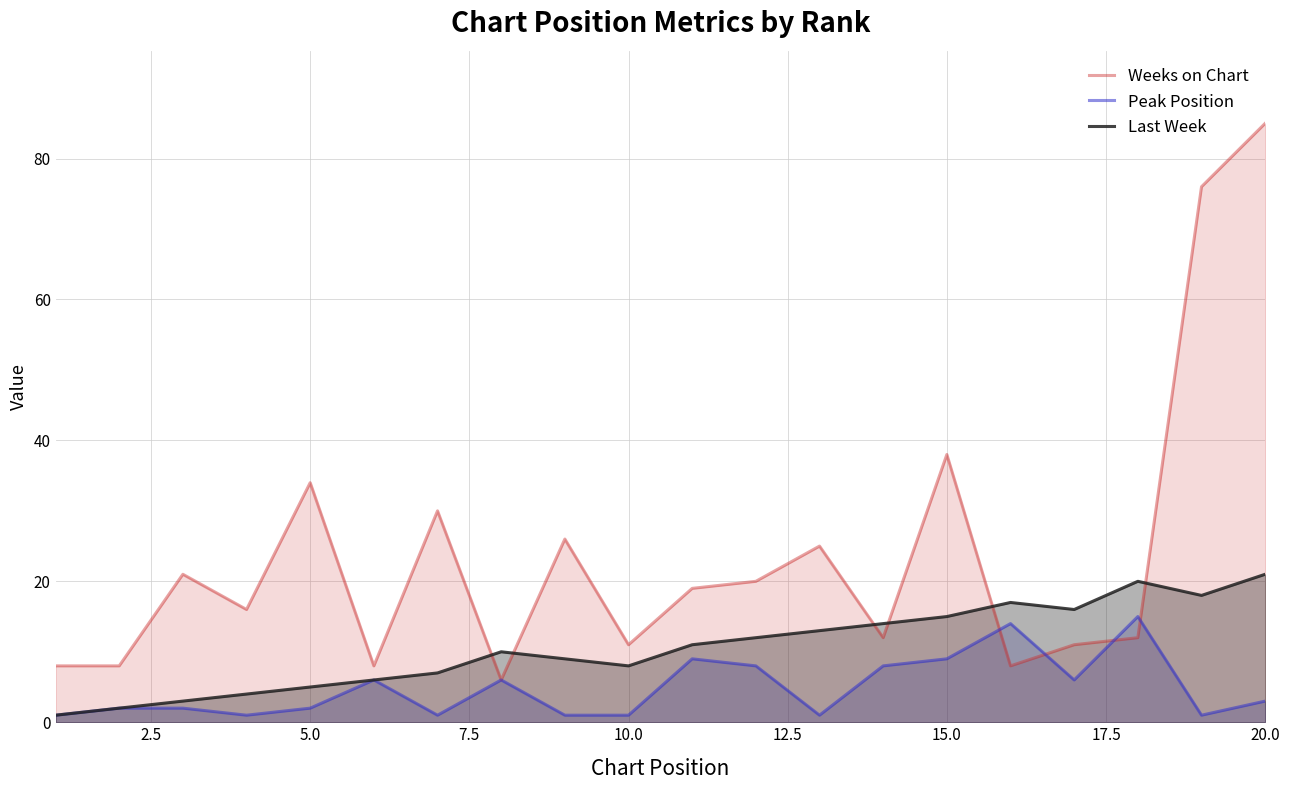

Which series ends up on top after the final intersection of Last Week and Weeks on Chart?

Weeks on Chart